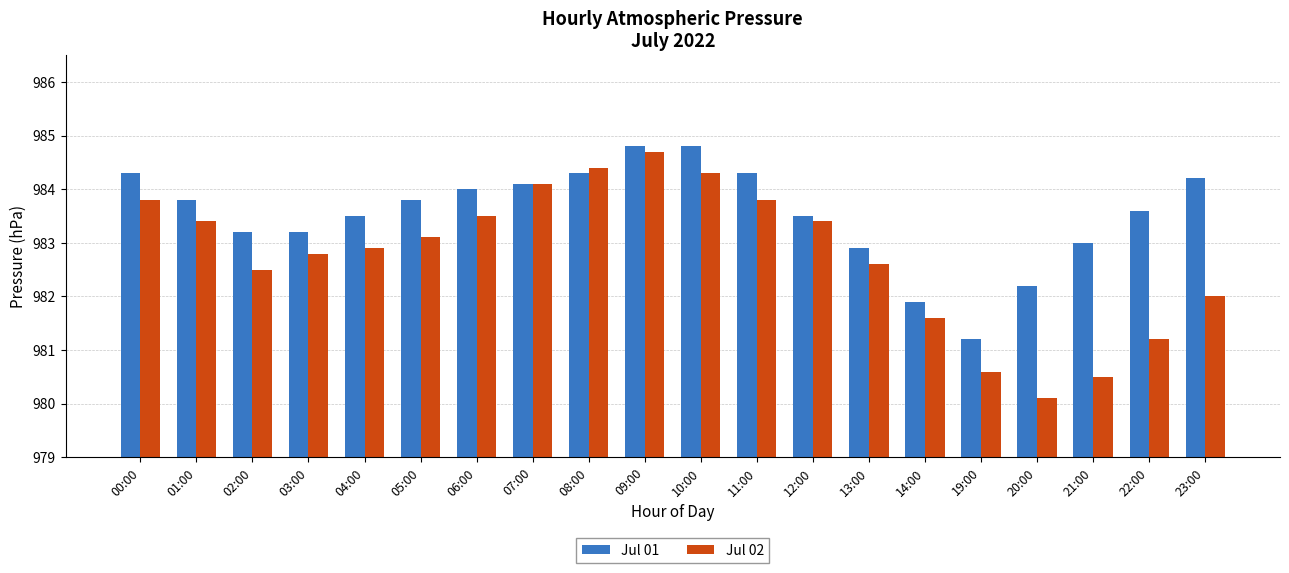

At which category is the sum across all series the highest?

09:00